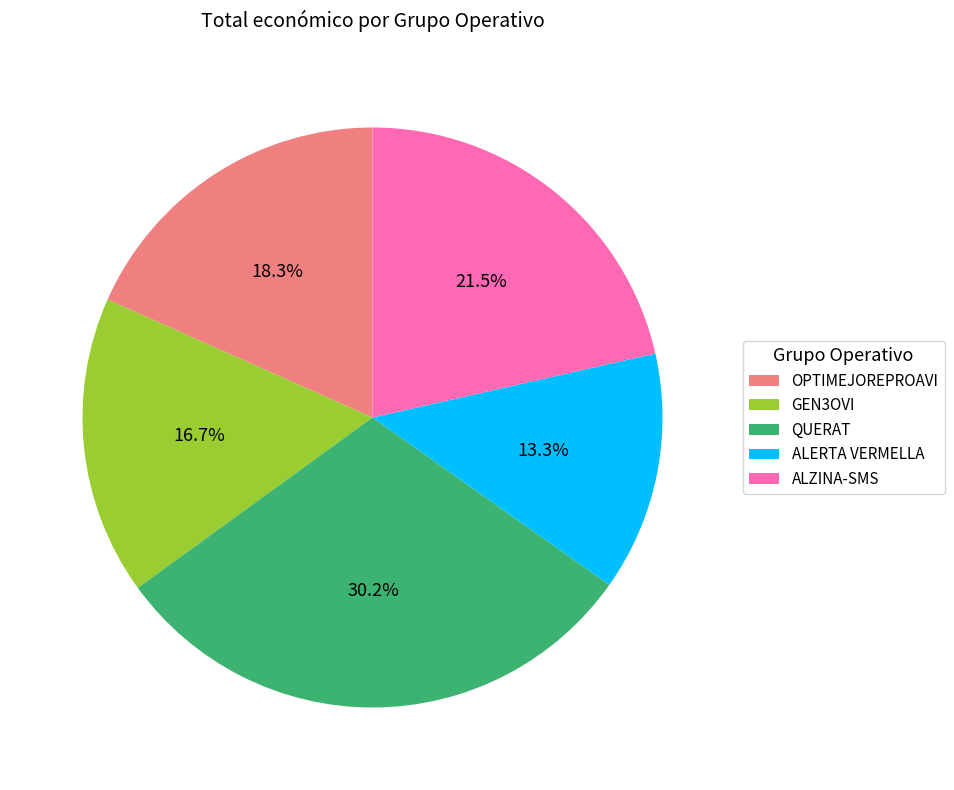

Is there a majority slice in this chart?

No